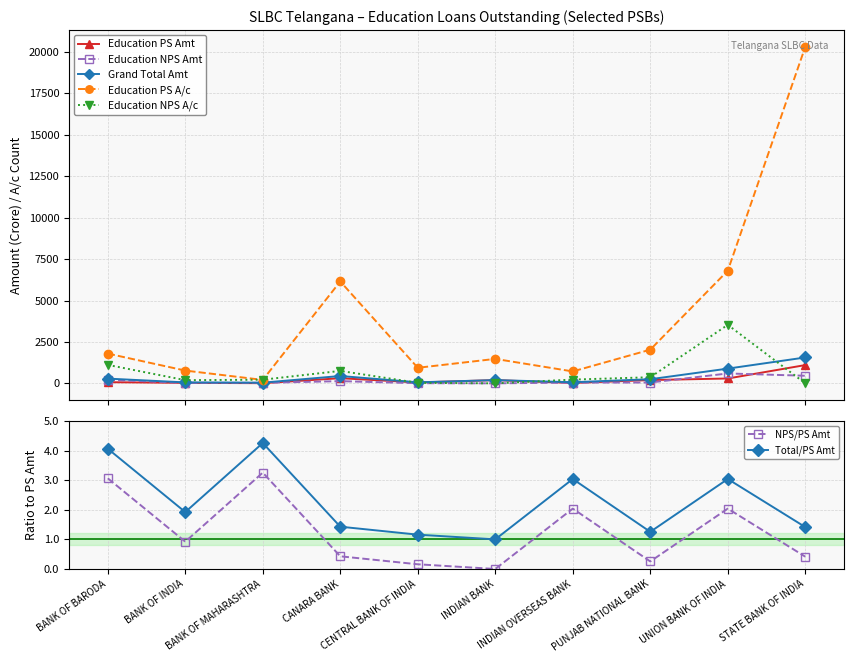

At which category is the sum across all series the highest?

STATE BANK OF INDIA